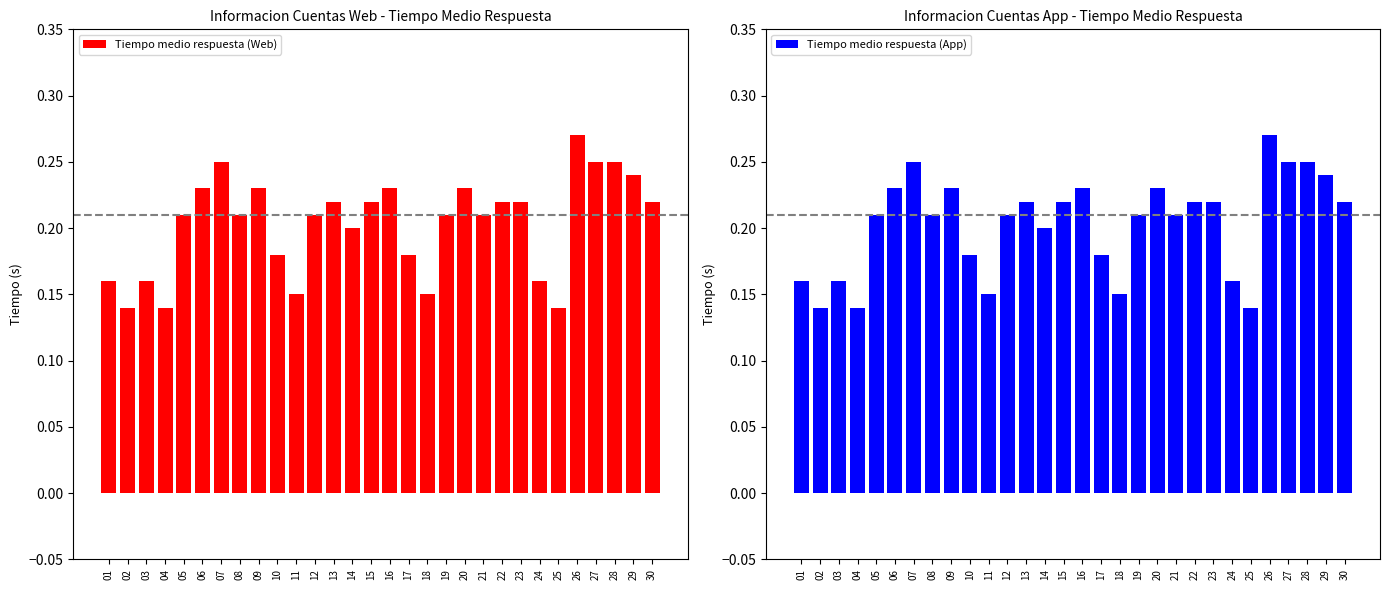

Is it true that Tiempo medio respuesta (App) equals 0.1 at 29?

False